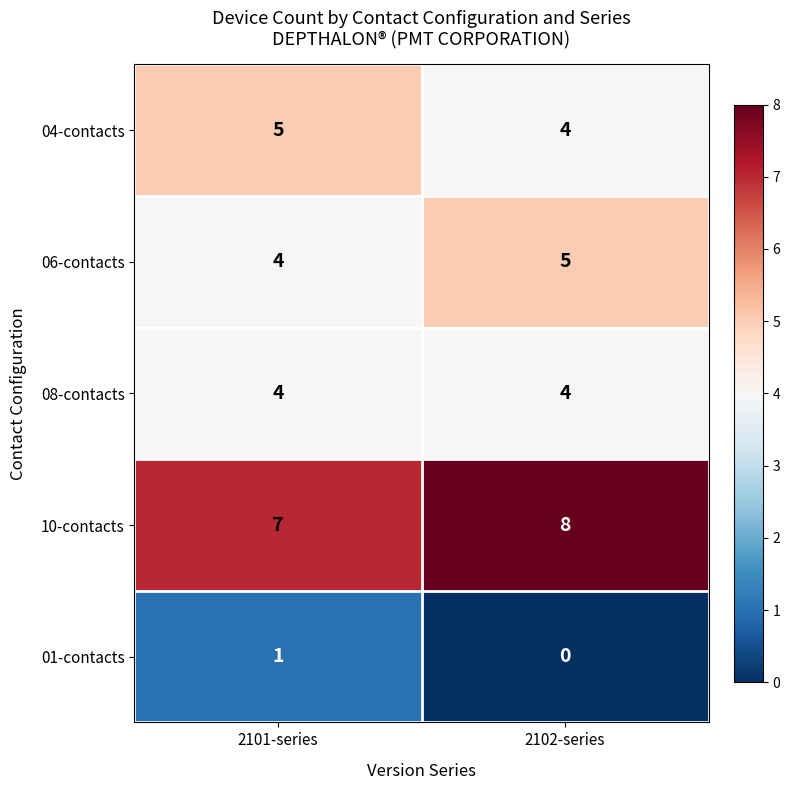

What is the highest value of the 08-contacts series?

4